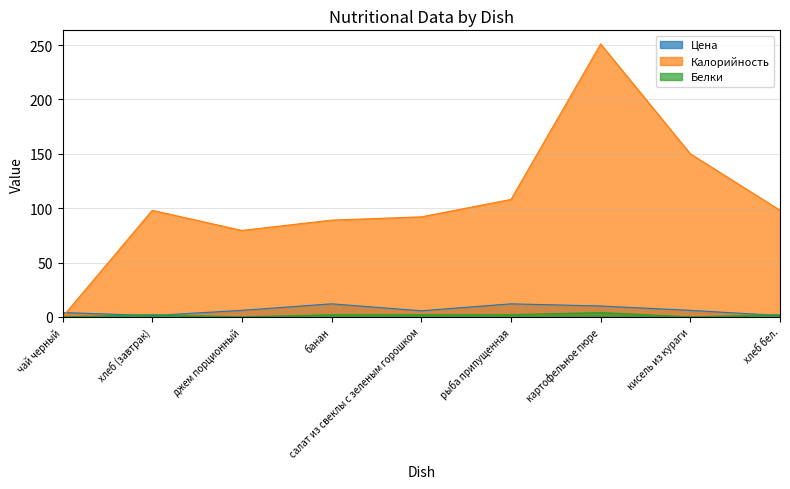

At which category does Белки reach its first local peak?

хлеб (завтрак)